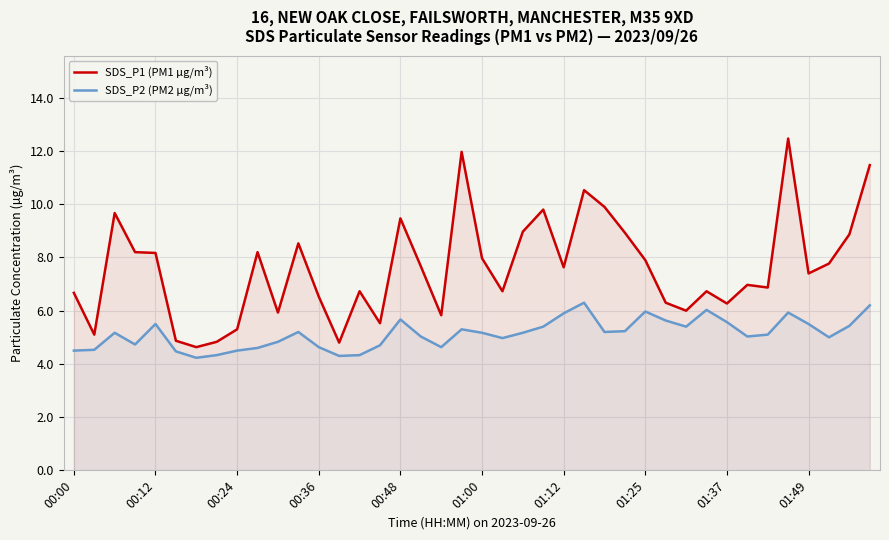

What are all the series names shown in the legend?

SDS_P1 (PM1 µg/m³), SDS_P2 (PM2 µg/m³)